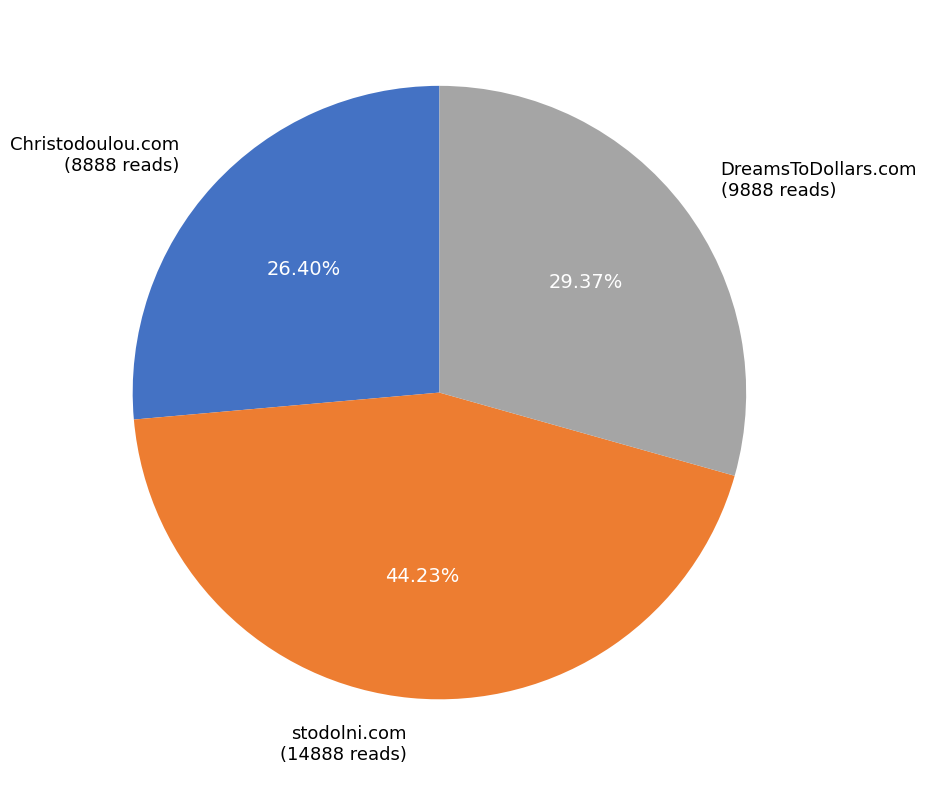

Does Christodoulou.com account for over 50% of the chart?

No